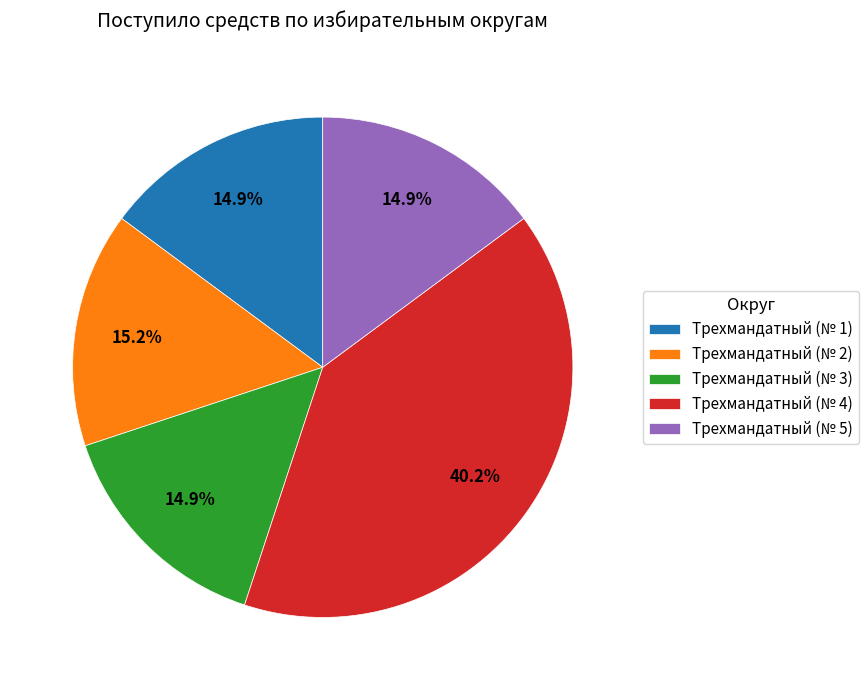

To the nearest percent, what is the average slice percentage?

20%